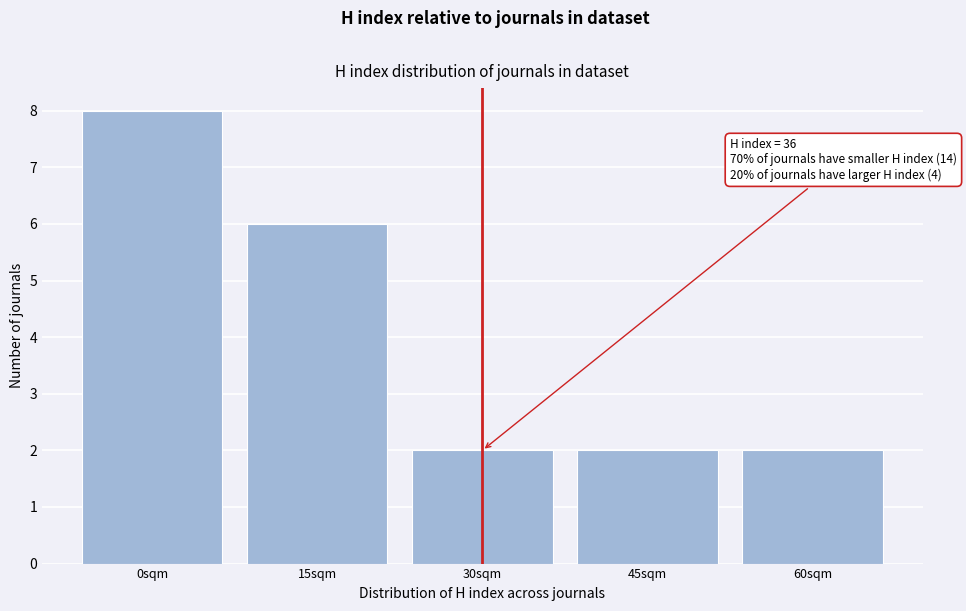

Reading left to right, extract all data points from this chart.

8	6	2	2	2